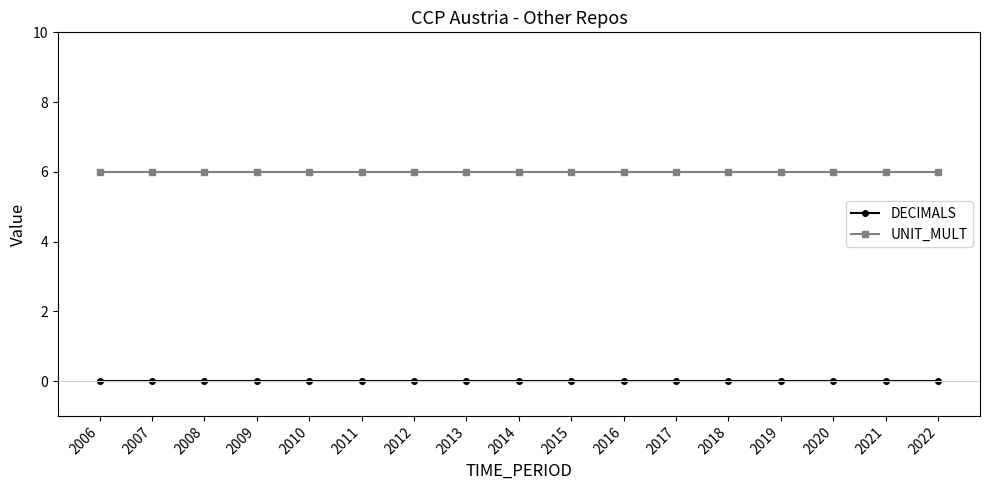

What is the difference between the highest and lowest values at 2013?

6